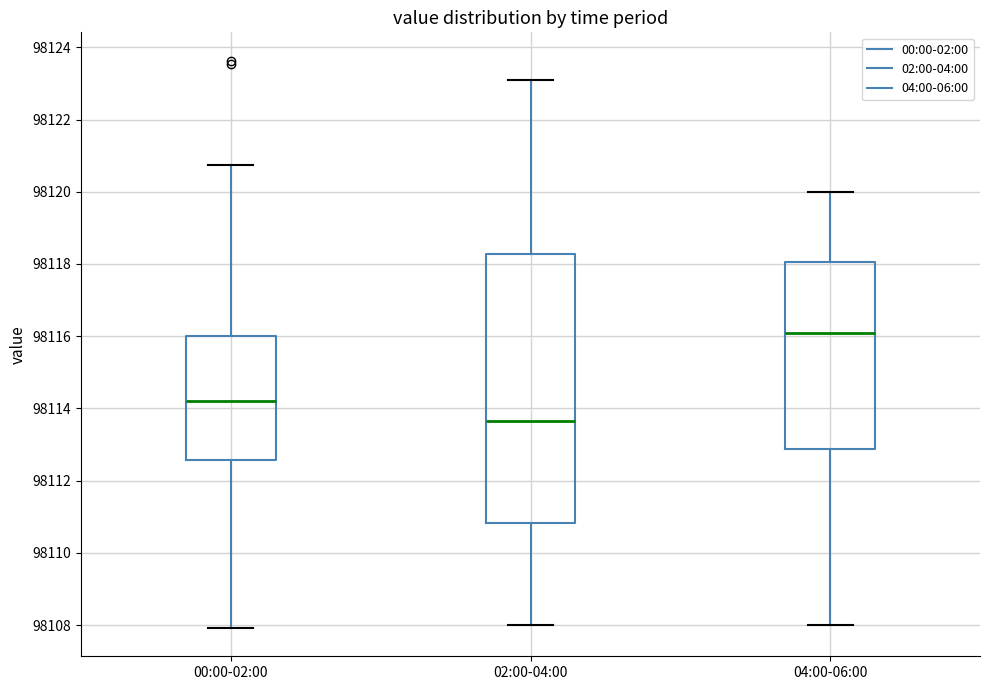

Reading left to right, read every box against the y-axis: the position of its median line, the range the box covers, and the ends of its whiskers. The values are not printed on the chart, so give them approximately, as read against the axis.

00:00-02:00: median 98114.2, box 98112.6 to 98116.0, whiskers 98108.0 to 98120.8
02:00-04:00: median 98113.6, box 98110.8 to 98118.2, whiskers 98108.0 to 98123.2
04:00-06:00: median 98116.2, box 98112.8 to 98118.0, whiskers 98108.0 to 98120.0